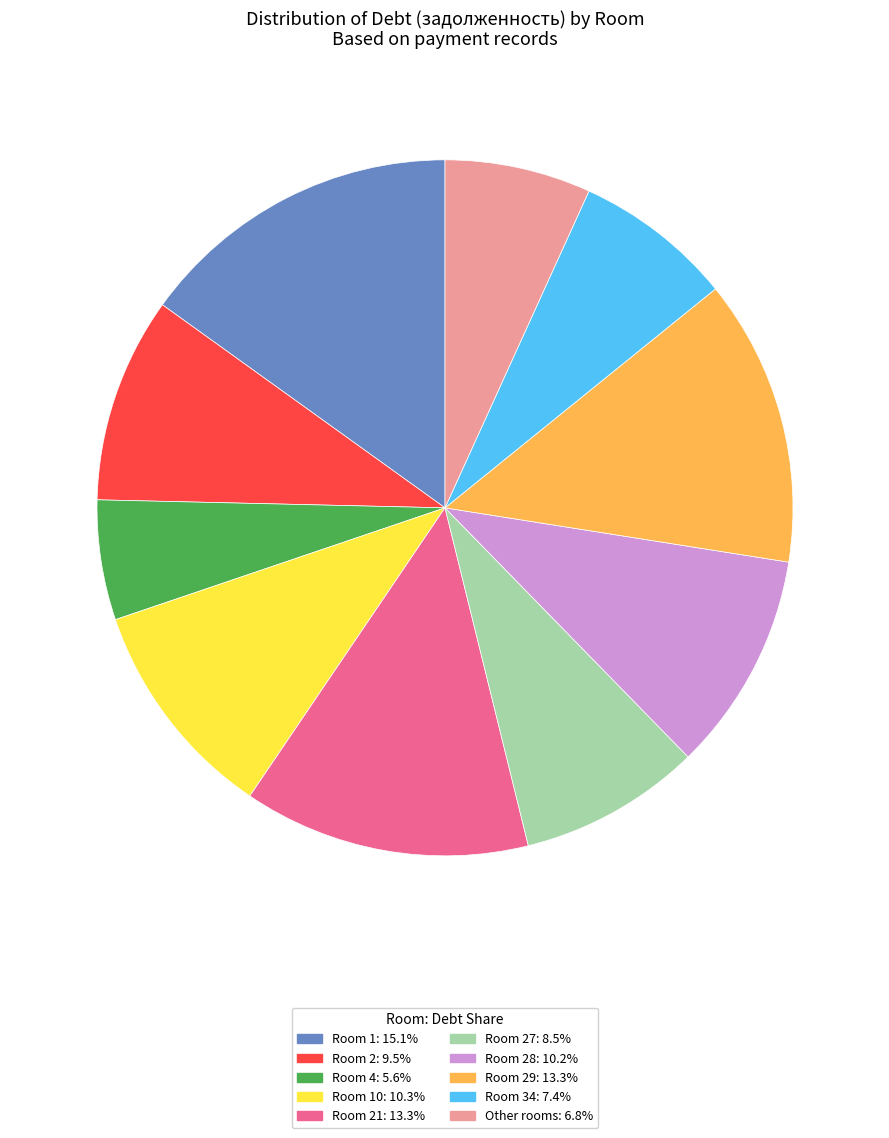

Is there a majority slice in this chart?

No